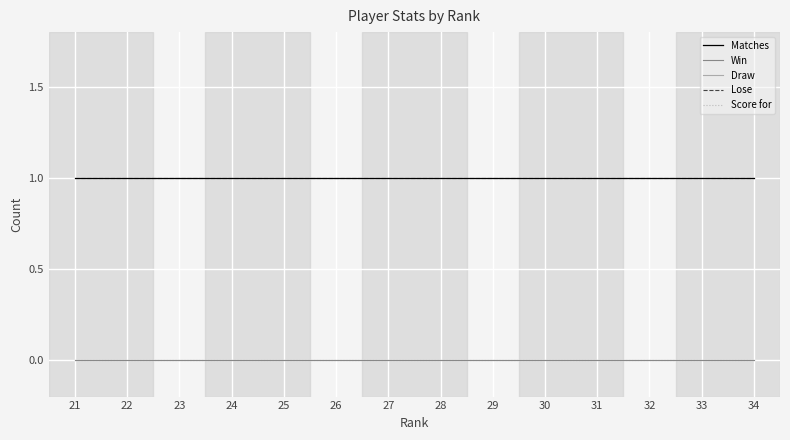

Which series changed the most between 21 and 28?

Matches